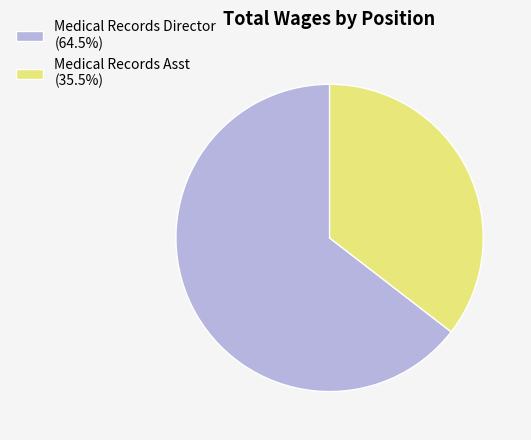

Do Medical Records Asst (35.5%) and Medical Records Director (64.5%) together represent more than half of the pie?

Yes